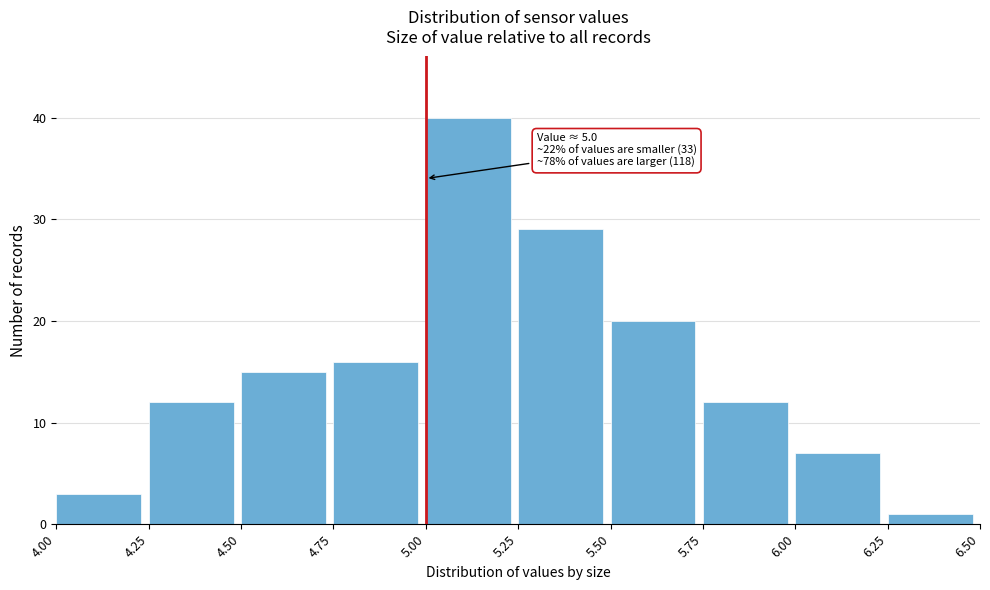

Over which range of the x-axis is the bar tallest?

5.00 to 5.25